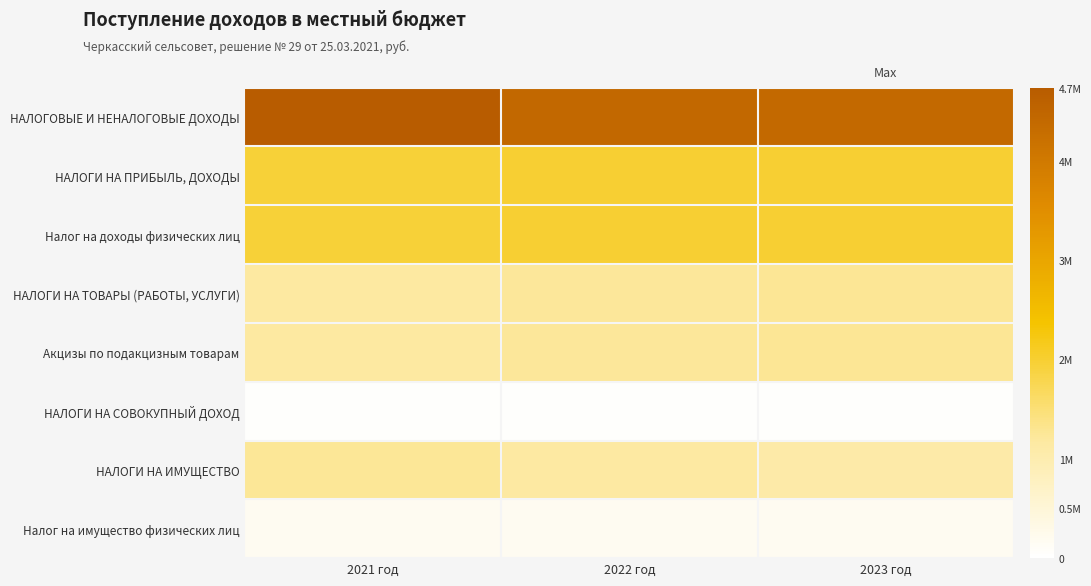

Reading left to right, transcribe all the data shown in this chart.

НАЛОГОВЫЕ И НЕНАЛОГОВЫЕ ДОХОДЫ: 2021 год=4736000	2022 год=4408000	2023 год=4388000
НАЛОГИ НА ПРИБЫЛЬ, ДОХОДЫ: 2021 год=1960000	2022 год=1982000	2023 год=1989000
Налог на доходы физических лиц: 2021 год=1960000	2022 год=1982000	2023 год=1989000
НАЛОГИ НА ТОВАРЫ (РАБОТЫ, УСЛУГИ): 2021 год=1183000	2022 год=1222000	2023 год=1271000
Акцизы по подакцизным товарам: 2021 год=1183000	2022 год=1222000	2023 год=1271000
НАЛОГИ НА СОВОКУПНЫЙ ДОХОД: 2021 год=40000	2022 год=40000	2023 год=45000
НАЛОГИ НА ИМУЩЕСТВО: 2021 год=1250000	2022 год=1161000	2023 год=1080000
Налог на имущество физических лиц: 2021 год=170000	2022 год=170000	2023 год=170000